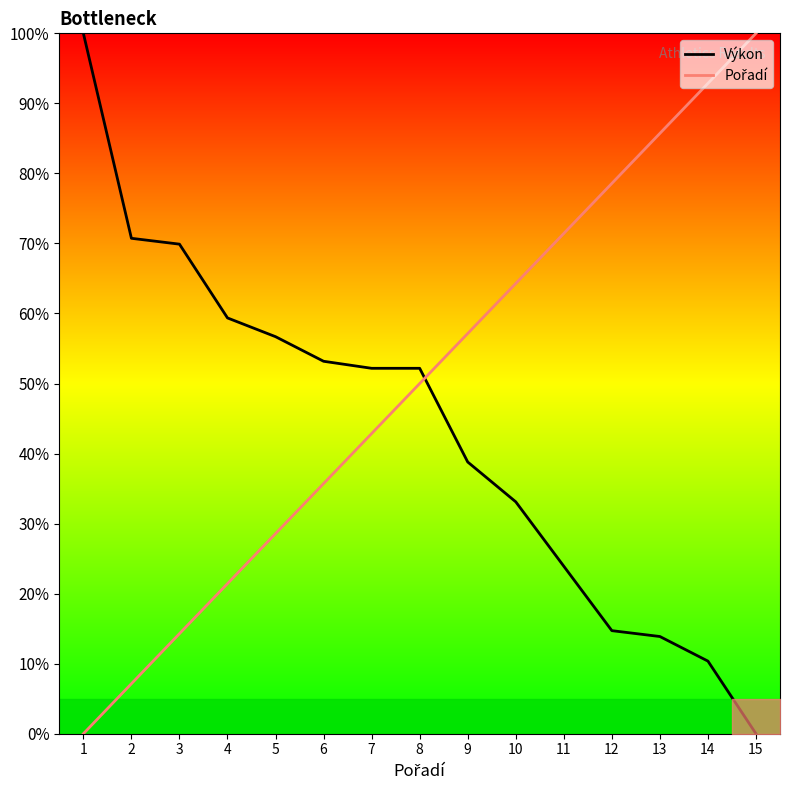

At which label is Pořadí closest to 50?

8